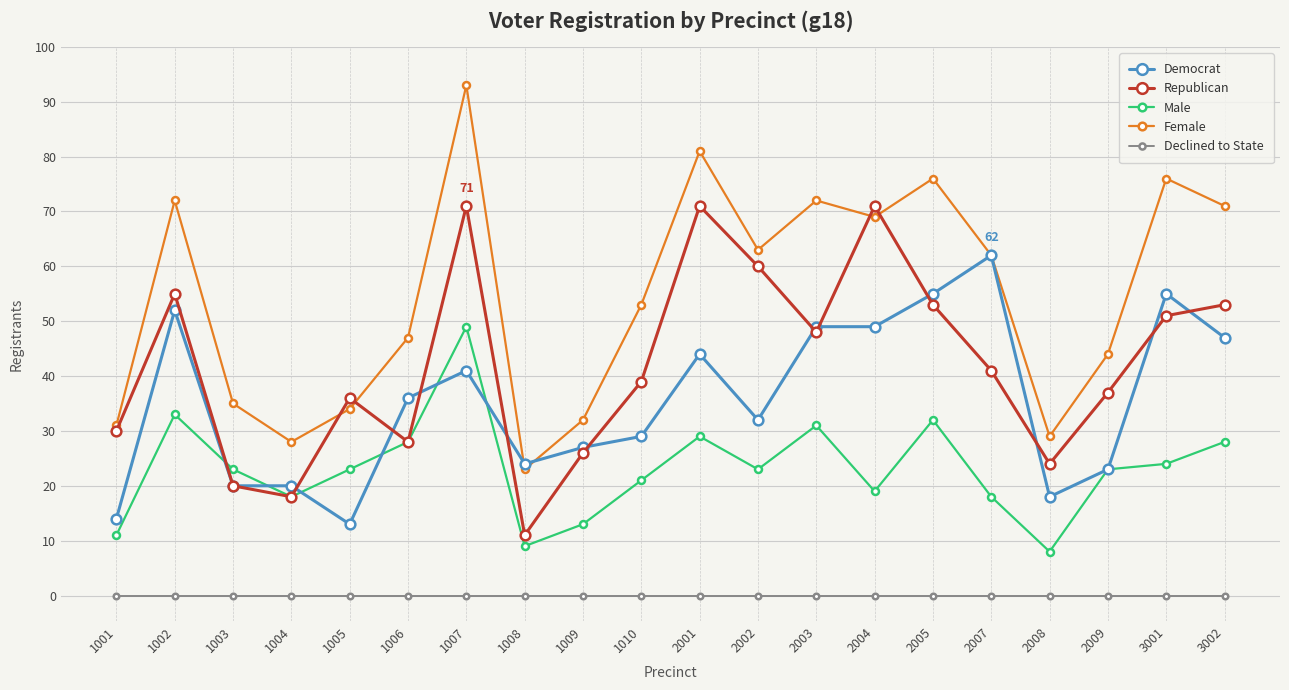

What is the average value of the Male series?

23